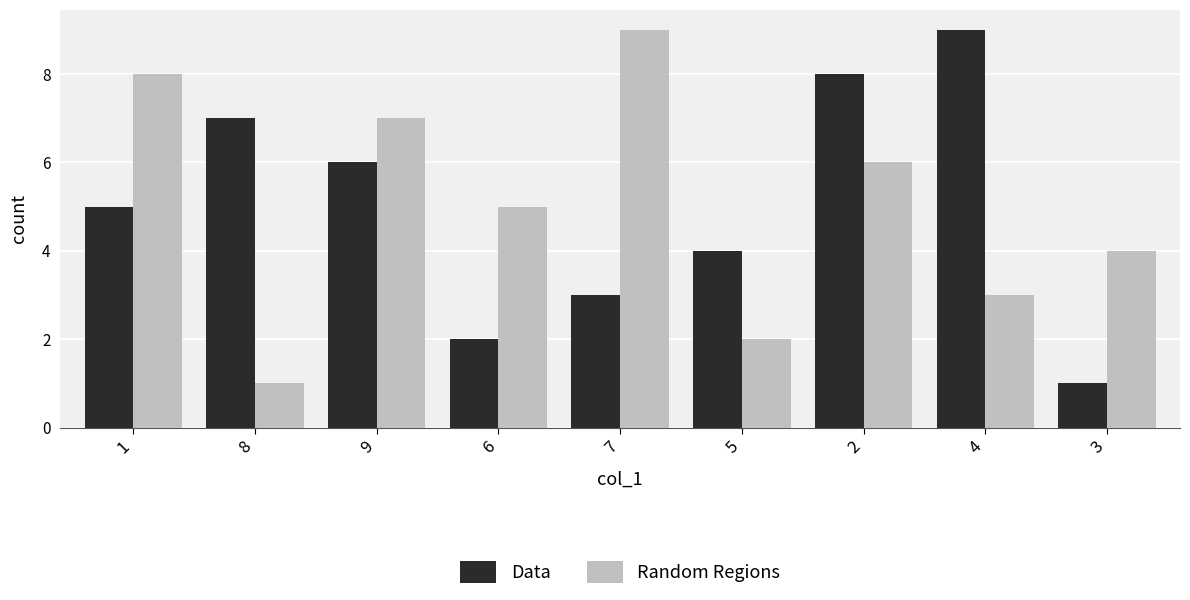

Which category has the lowest value in the Data series?

3